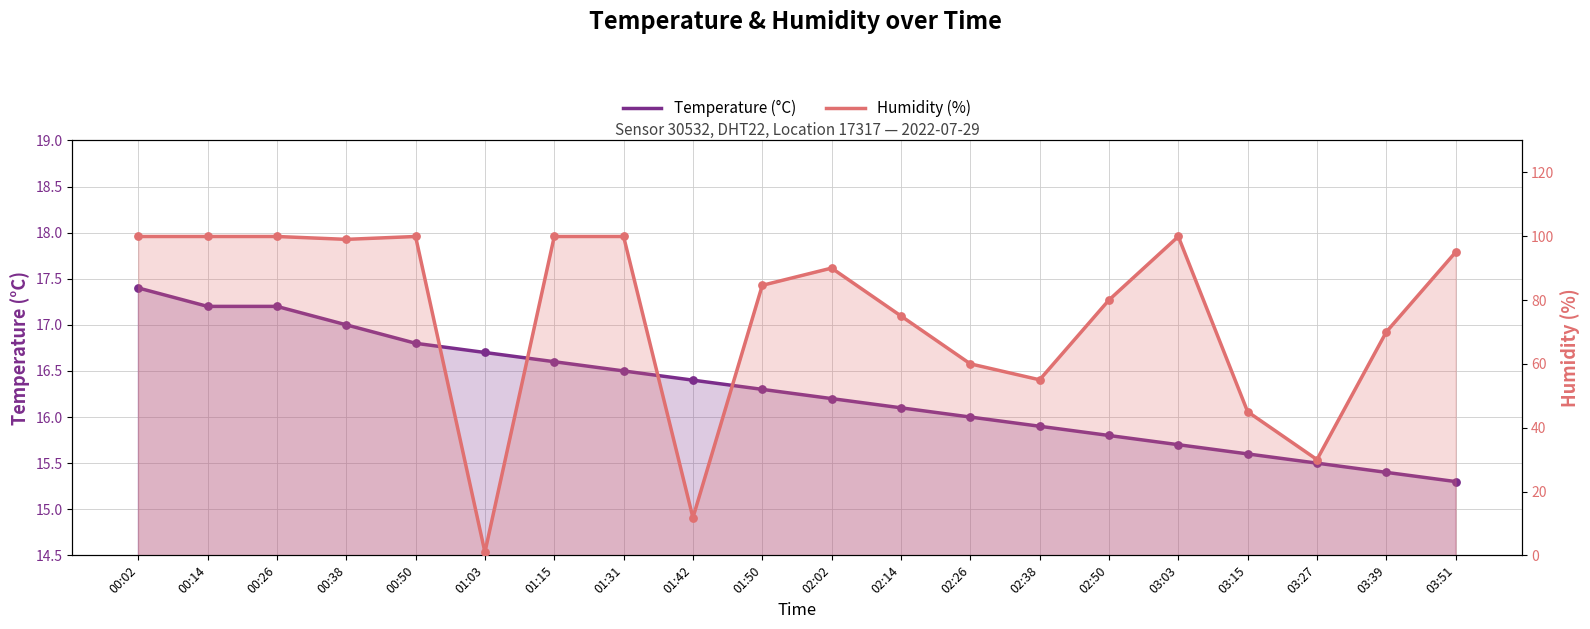

At how many categories does at least one series exceed 70?

13